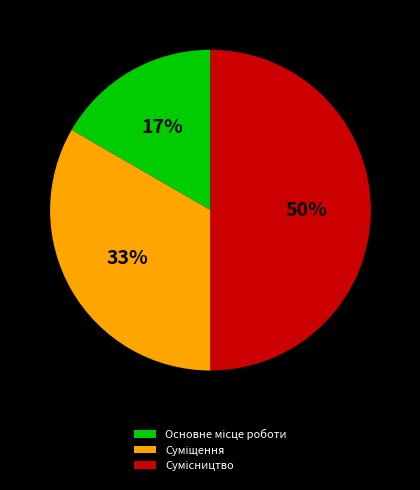

To the nearest percent, what is the difference between the largest and smallest slice percentages?

33%